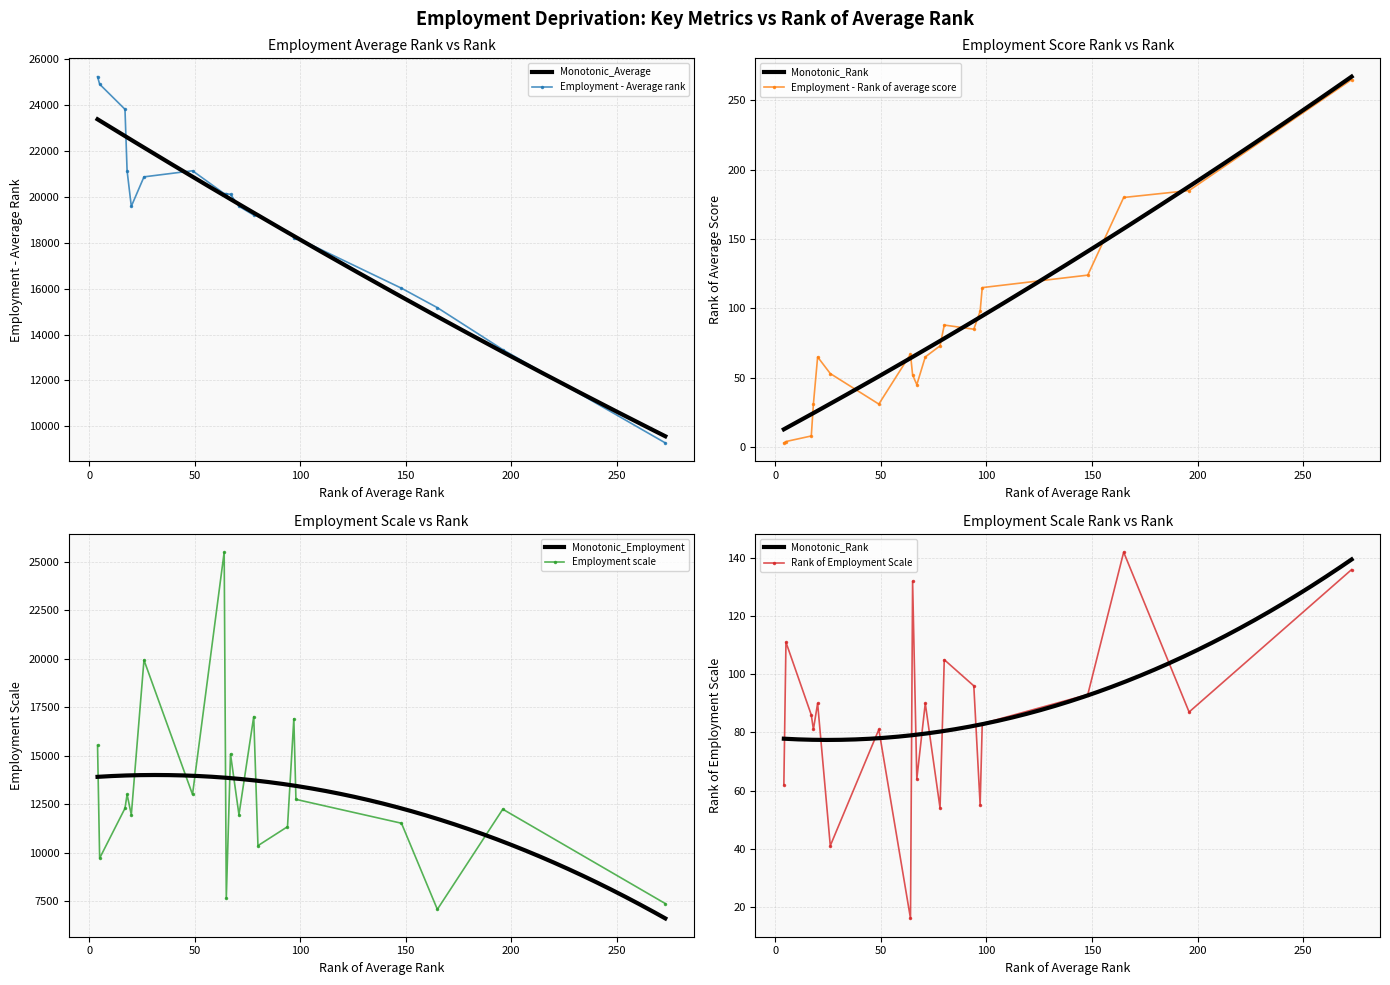

List the labels in order of Employment - Average rank value, smallest first.

273, 196, 165, 148, 98, 97, 94, 80, 78, 20, 71, 67, 65, 64, 26, 18, 49, 17, 5, 4